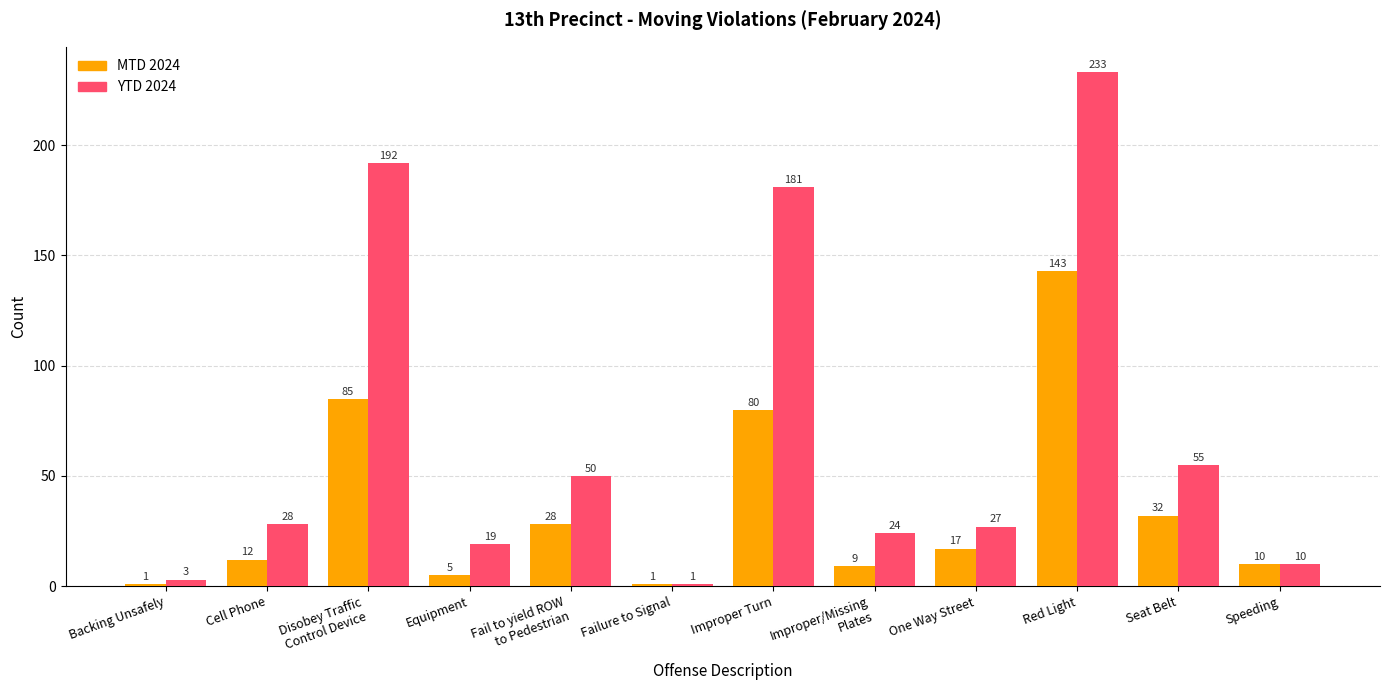

Which series has the largest total across all categories?

YTD 2024